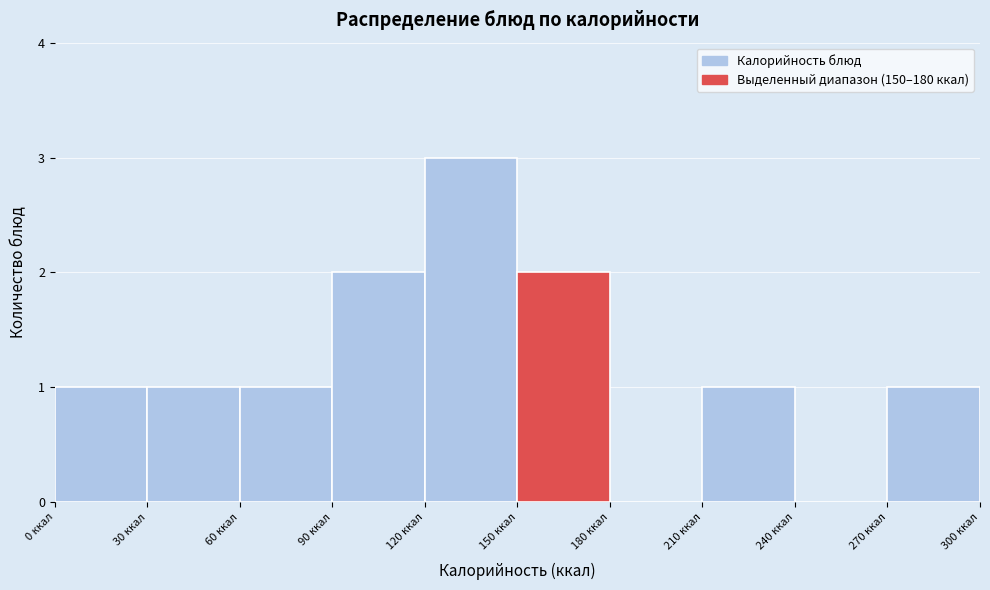

Reading left to right, transcribe this chart: for each bar, give the range it covers on the x-axis and its height. The values are not printed on the chart, so give them approximately, as read against the axis.

0 to 30: 1
30 to 60: 1
60 to 90: 1
90 to 120: 2
120 to 150: 3
150 to 180: 2
180 to 210: 0
210 to 240: 1
240 to 270: 0
270 to 300: 1